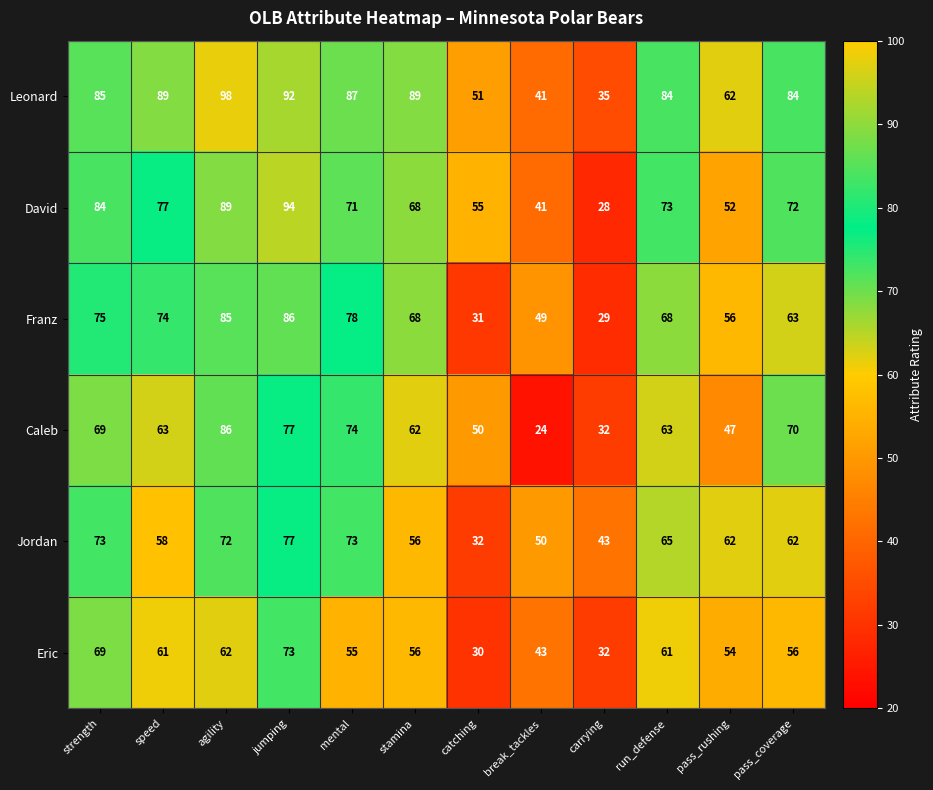

What is the difference between the highest and lowest values at carrying?

15